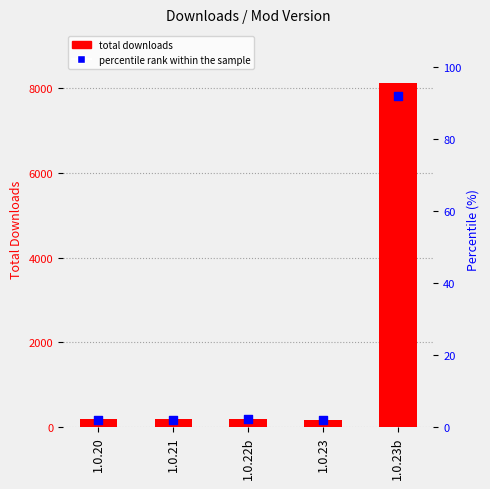

Which series has the largest Y range (max minus min)?

total downloads